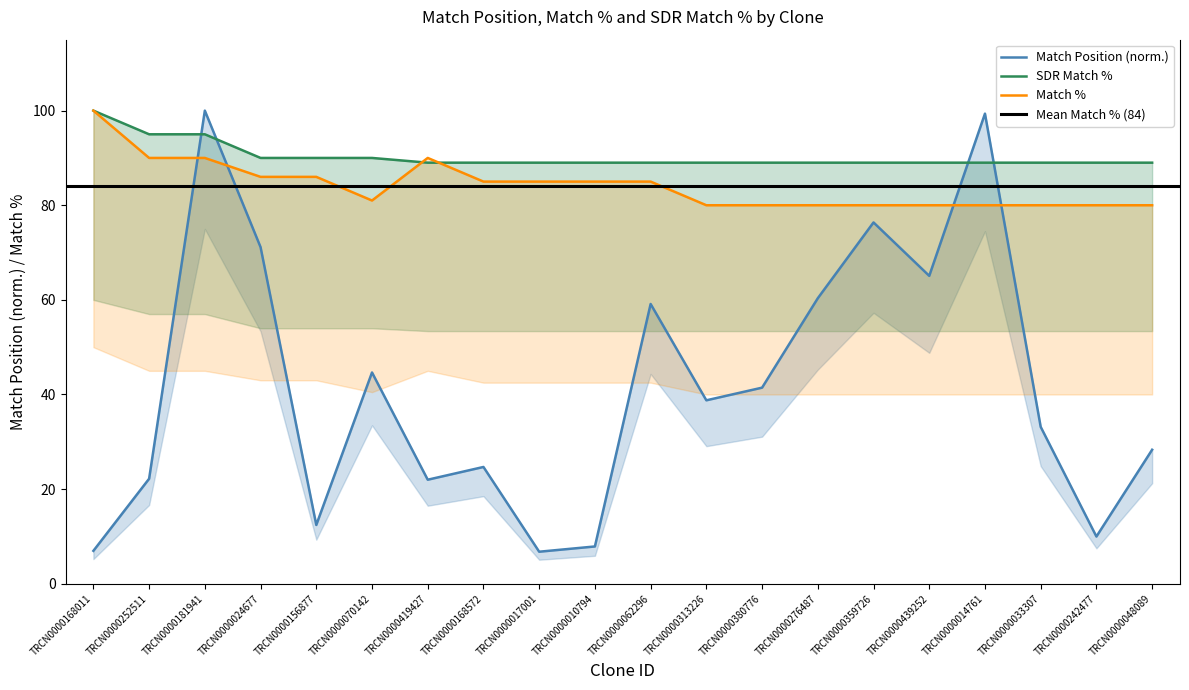

How many interior local peaks does the Match Position series have?

6